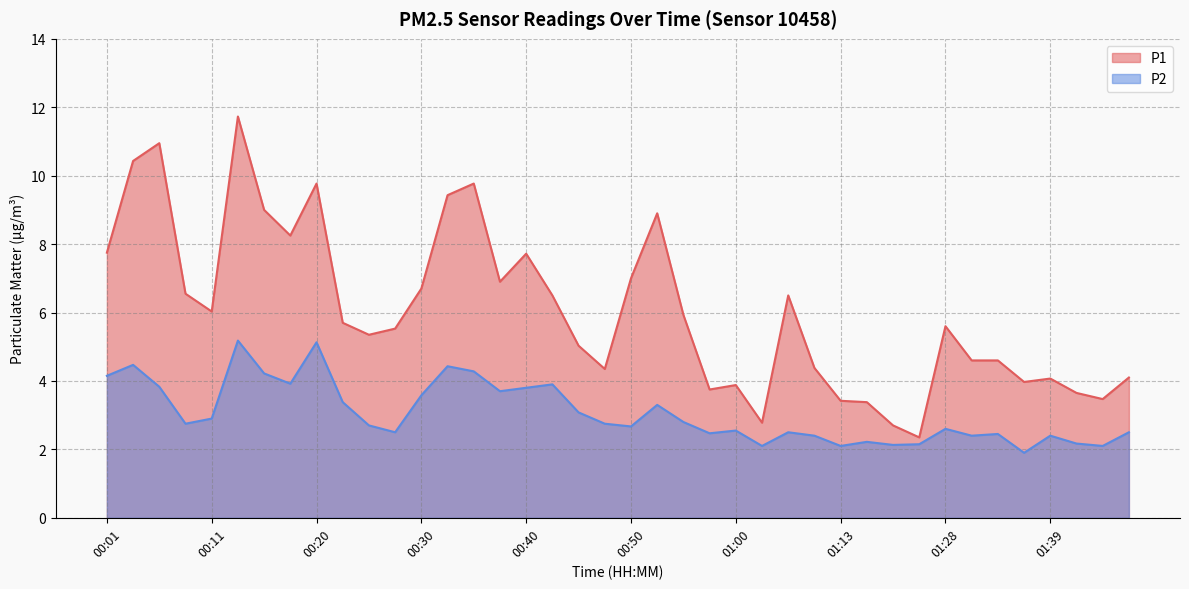

List the series in order of their overall mean, highest first.

P1, P2